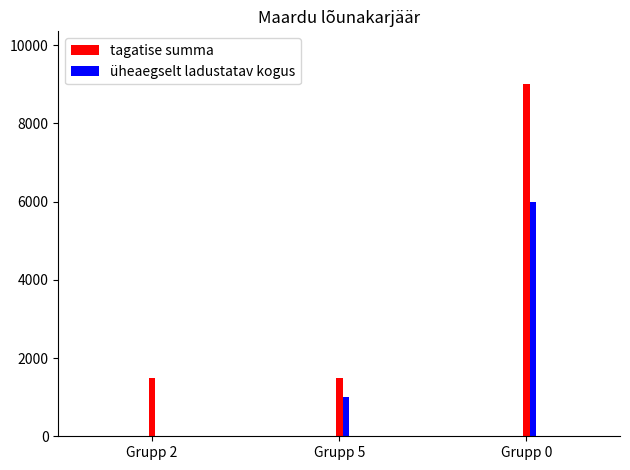

Which series changed the most between Grupp 2 and Grupp 0?

tagatise summa